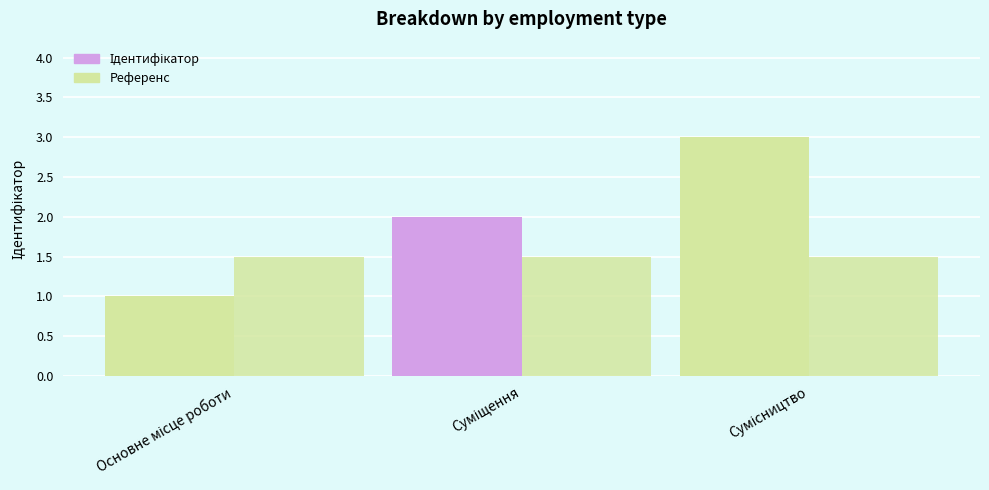

Are the bars grouped side by side (vs. stacked)?

Yes